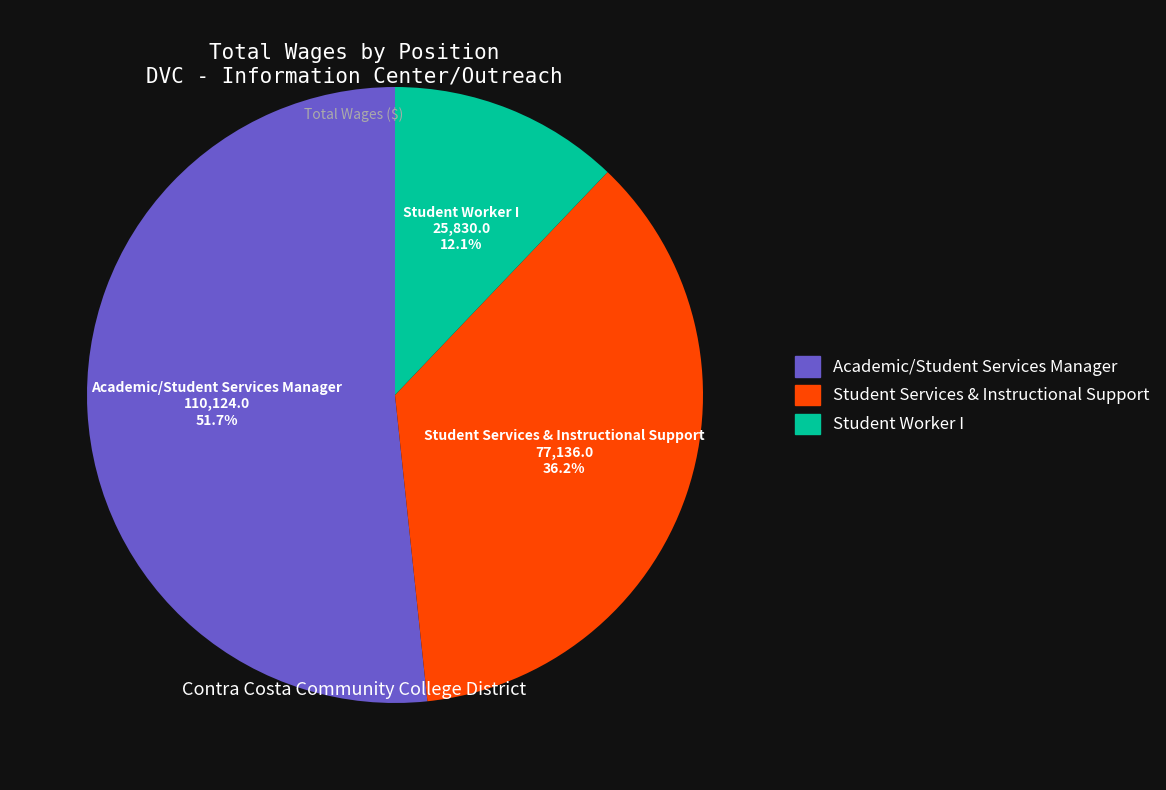

Is the sum of Student Worker I and Academic/Student Services Manager greater than half?

Yes